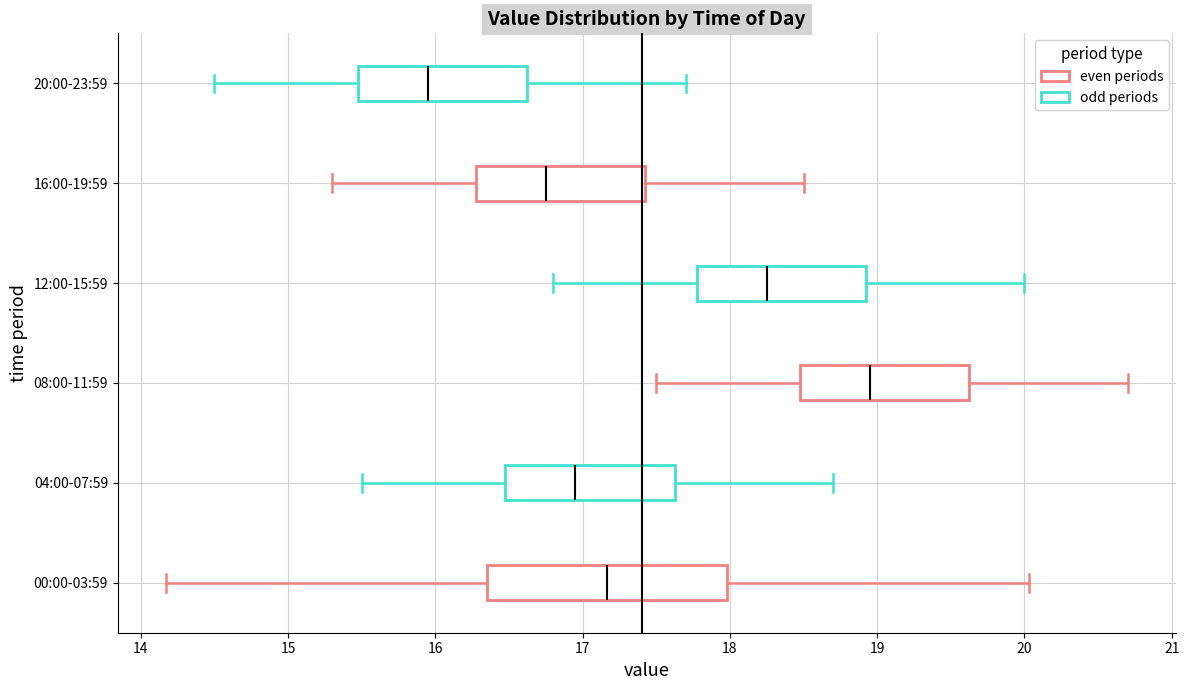

Which box is the widest, from its left edge to its right edge?

00:00-03:59